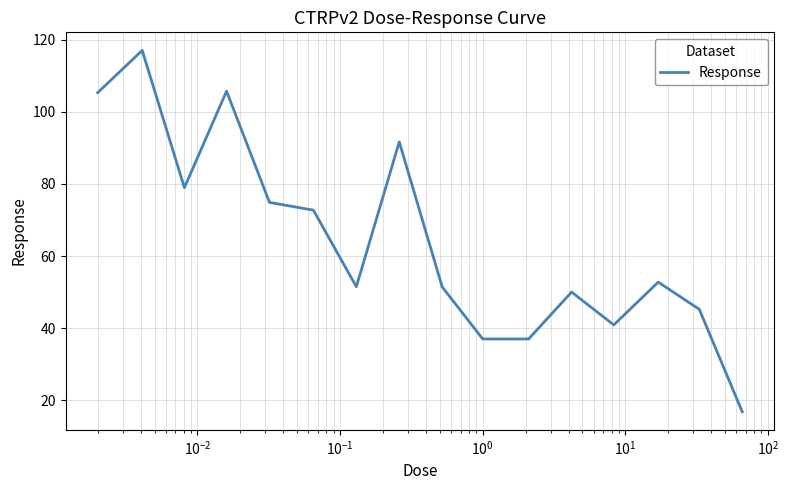

What is the difference between the maximum and minimum values?

100.2